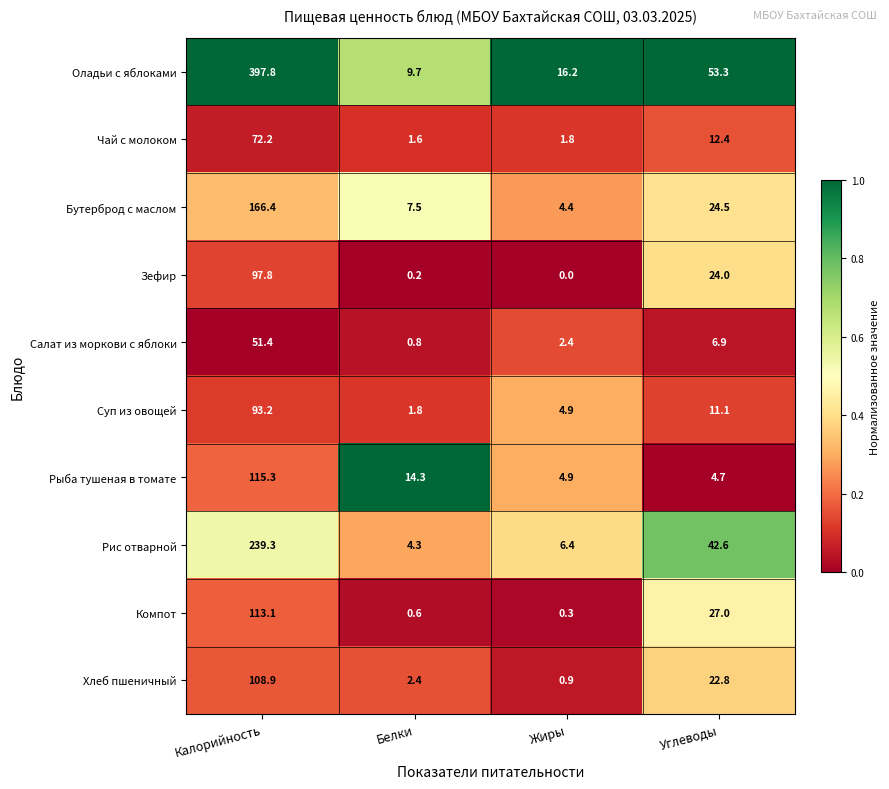

What is the sum of all Рыба тушеная в томате values?

139.2